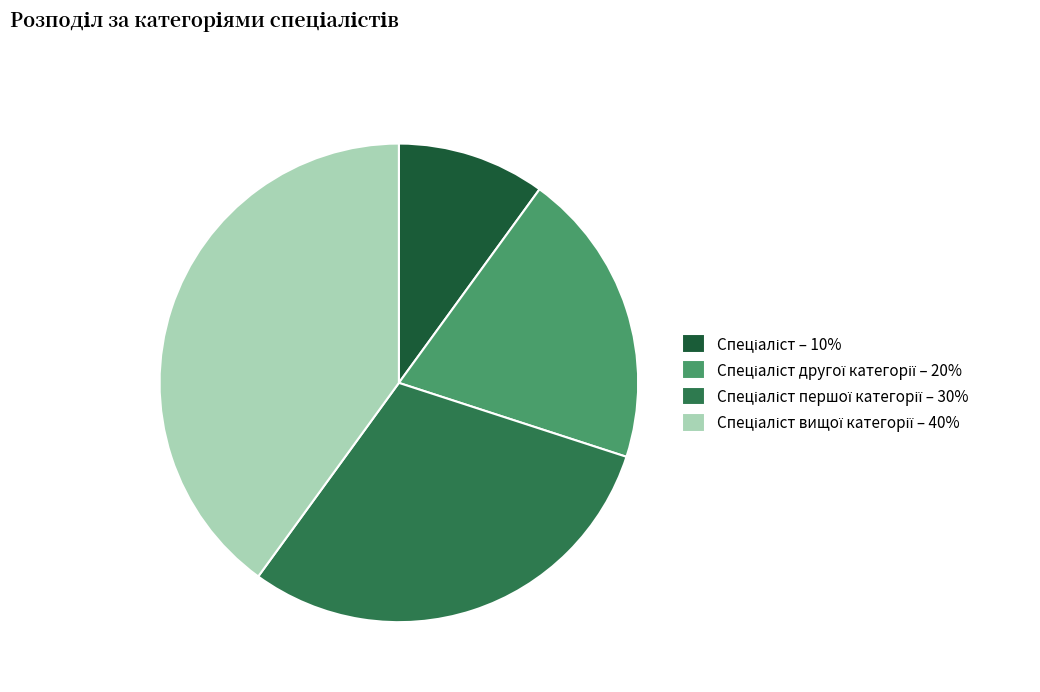

Is there any slice that represents more than half of the pie?

No